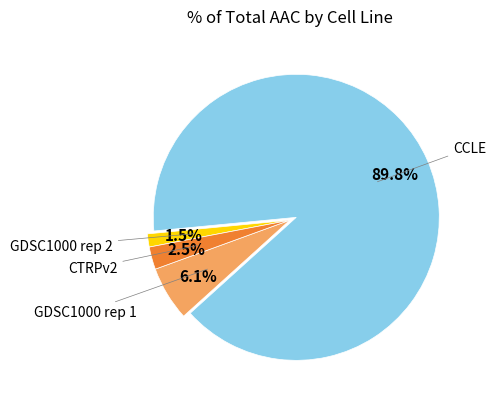

Is there a majority slice in this chart?

Yes